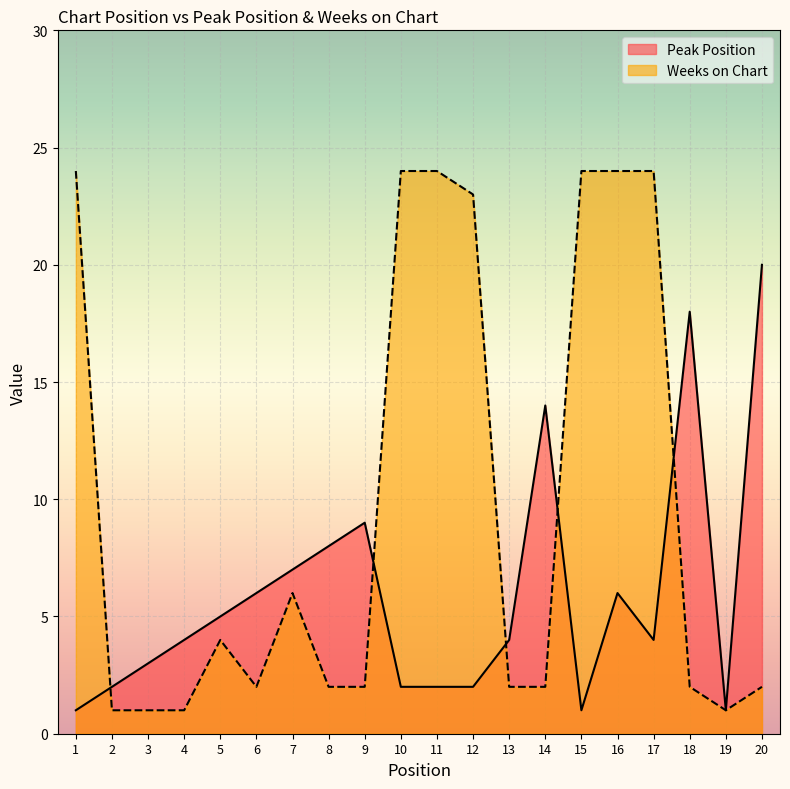

What is the maximum value for Weeks on Chart?

24